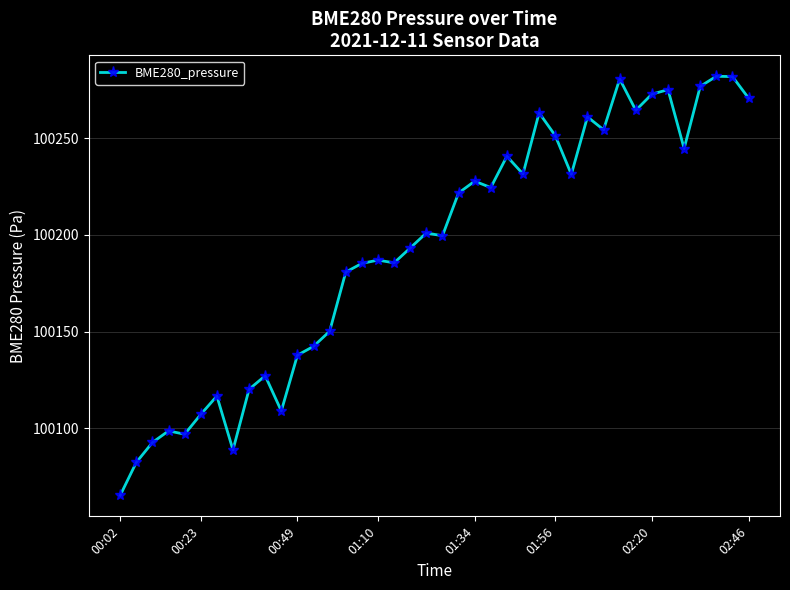

What is the smallest value displayed?

100065.3